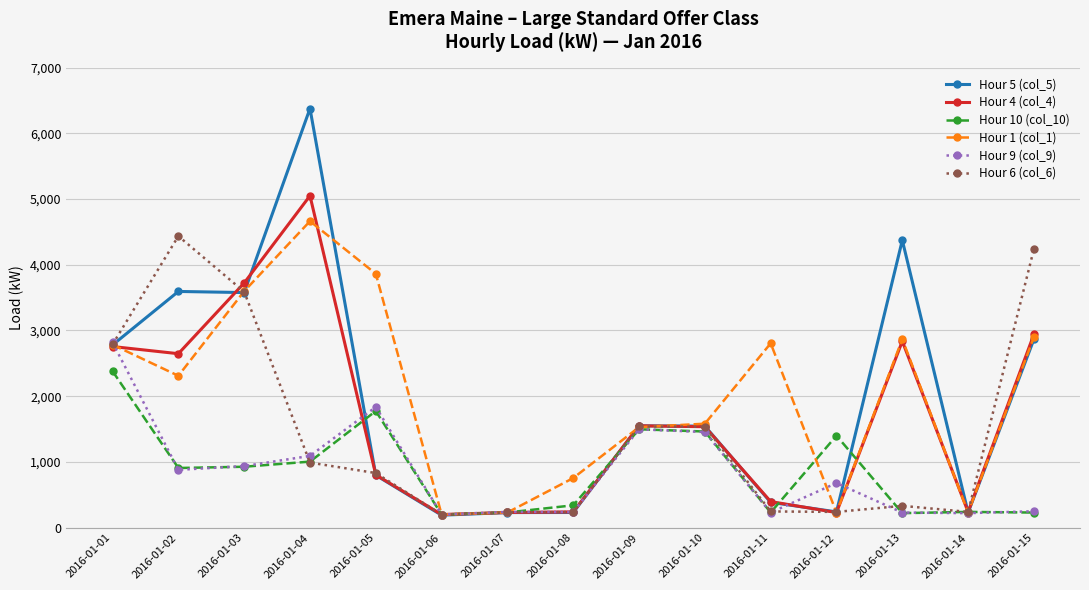

List the series in order of their peak value, highest first.

Hour 5 (col_5), Hour 4 (col_4), Hour 1 (col_1), Hour 6 (col_6), Hour 9 (col_9), Hour 10 (col_10)